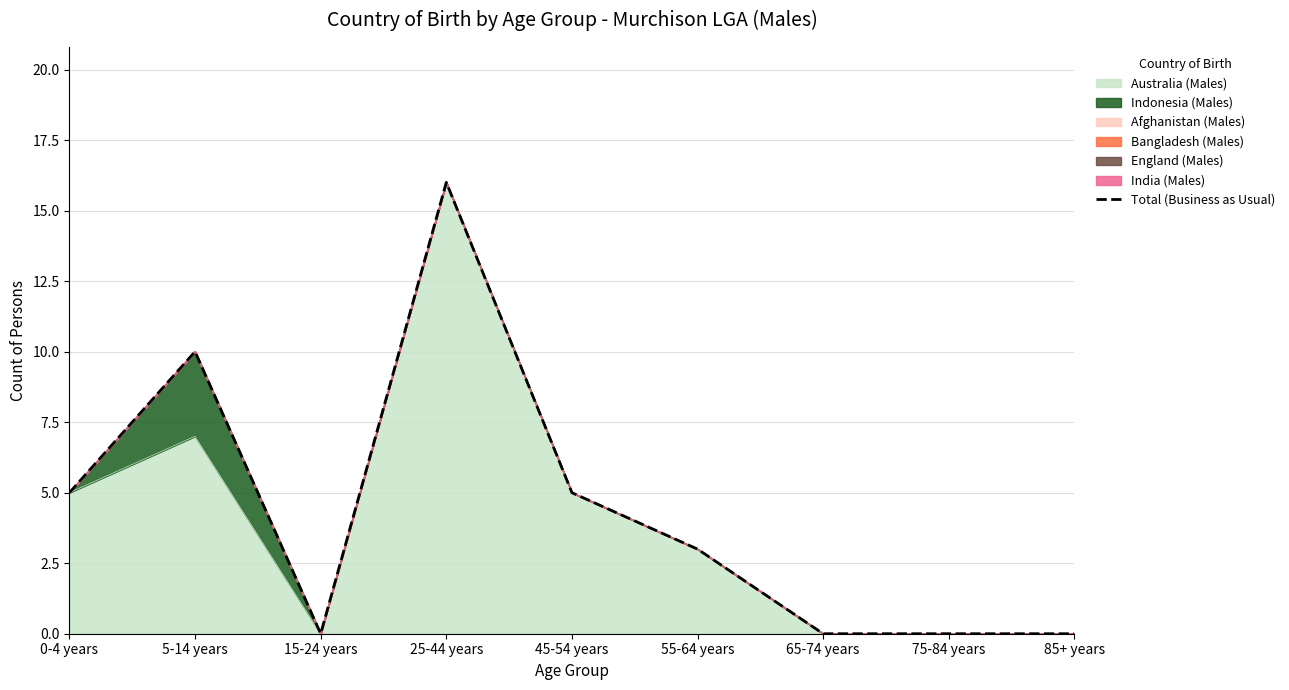

How many points are lower than both their immediate neighbors (excluding endpoints)?

1